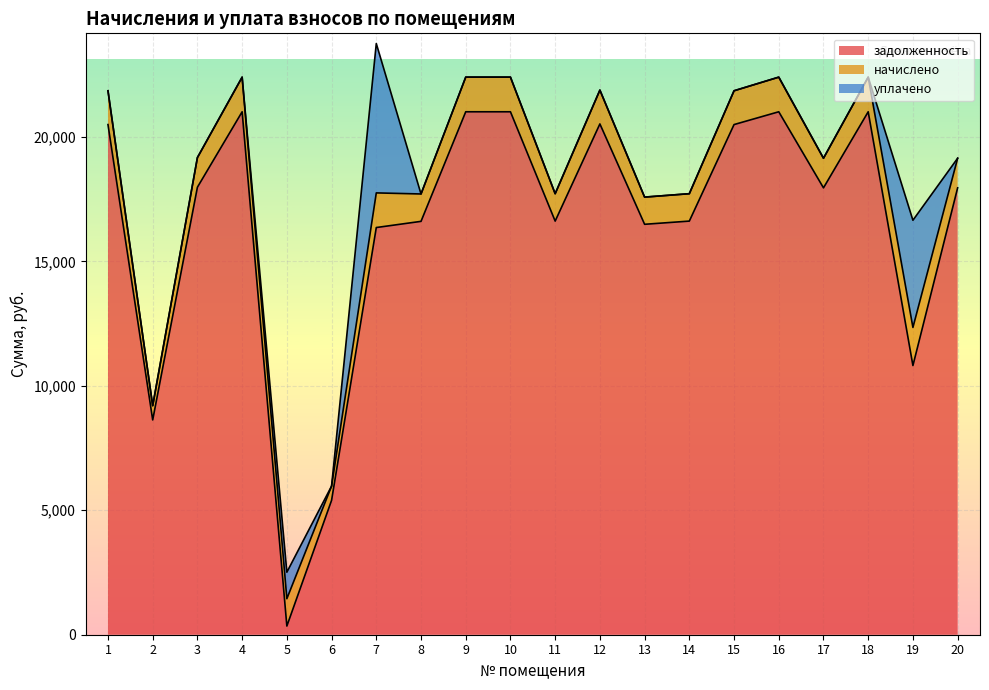

What is the difference between the maximum and minimum values in the начислено series?

959.4